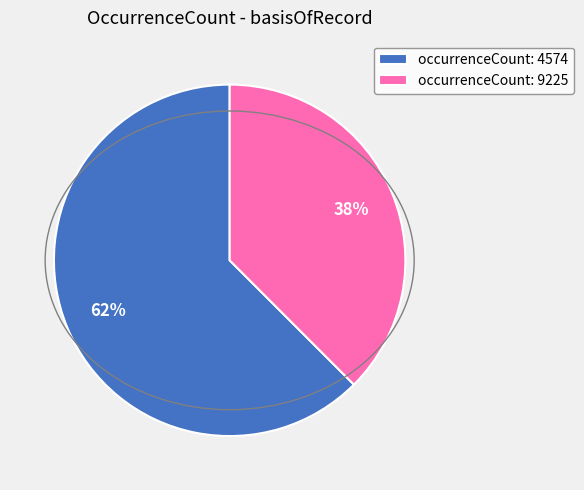

To the nearest percent, what portion does occurrenceCount: 4574 represent?

62%